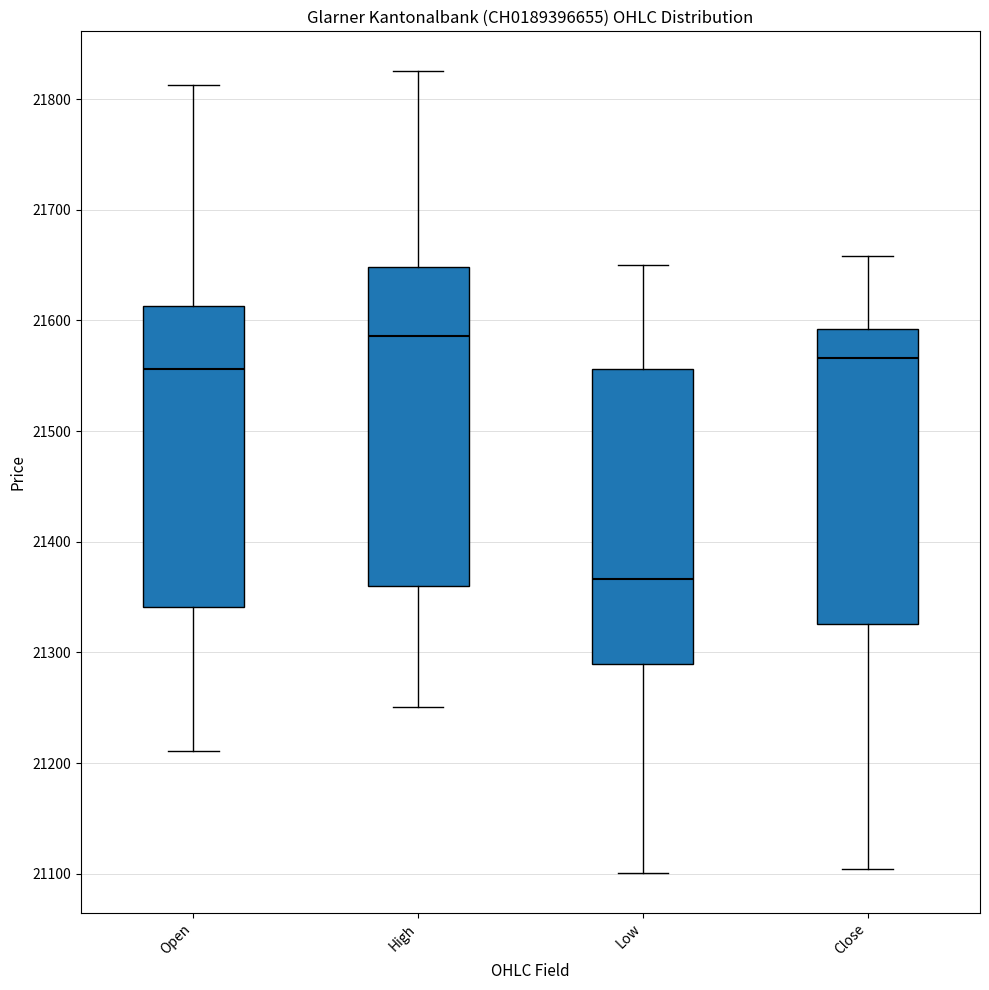

Which box has the lowest median line?

Low